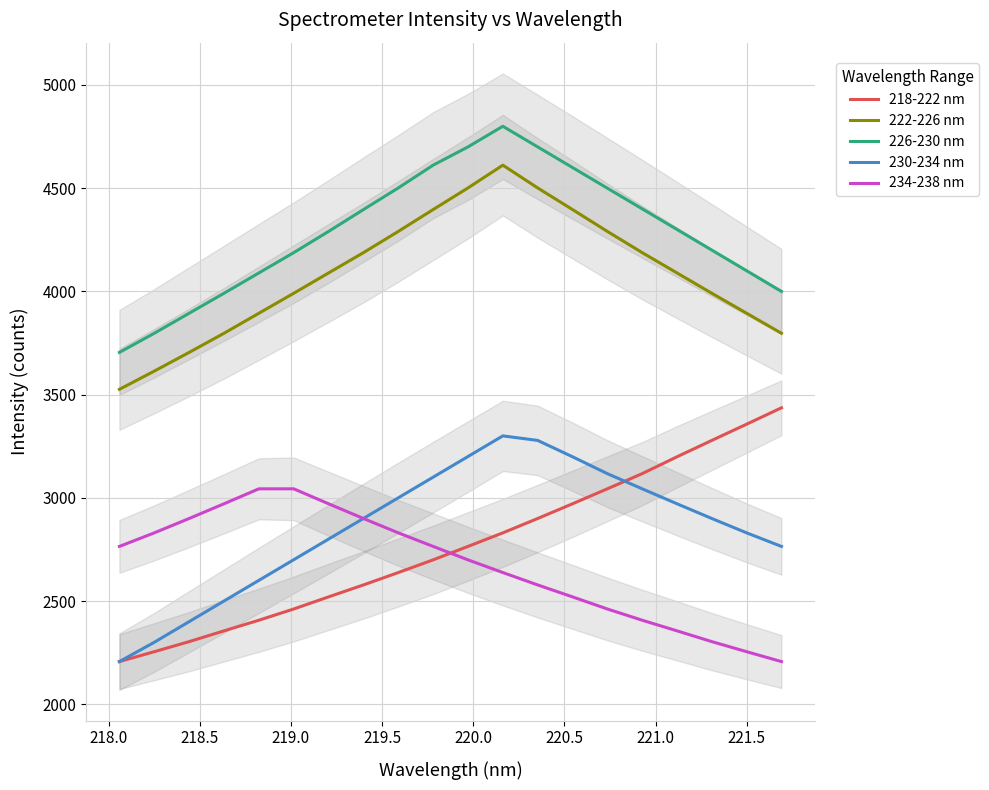

What is the lowest value of the 222-226 nm series?

3525.5